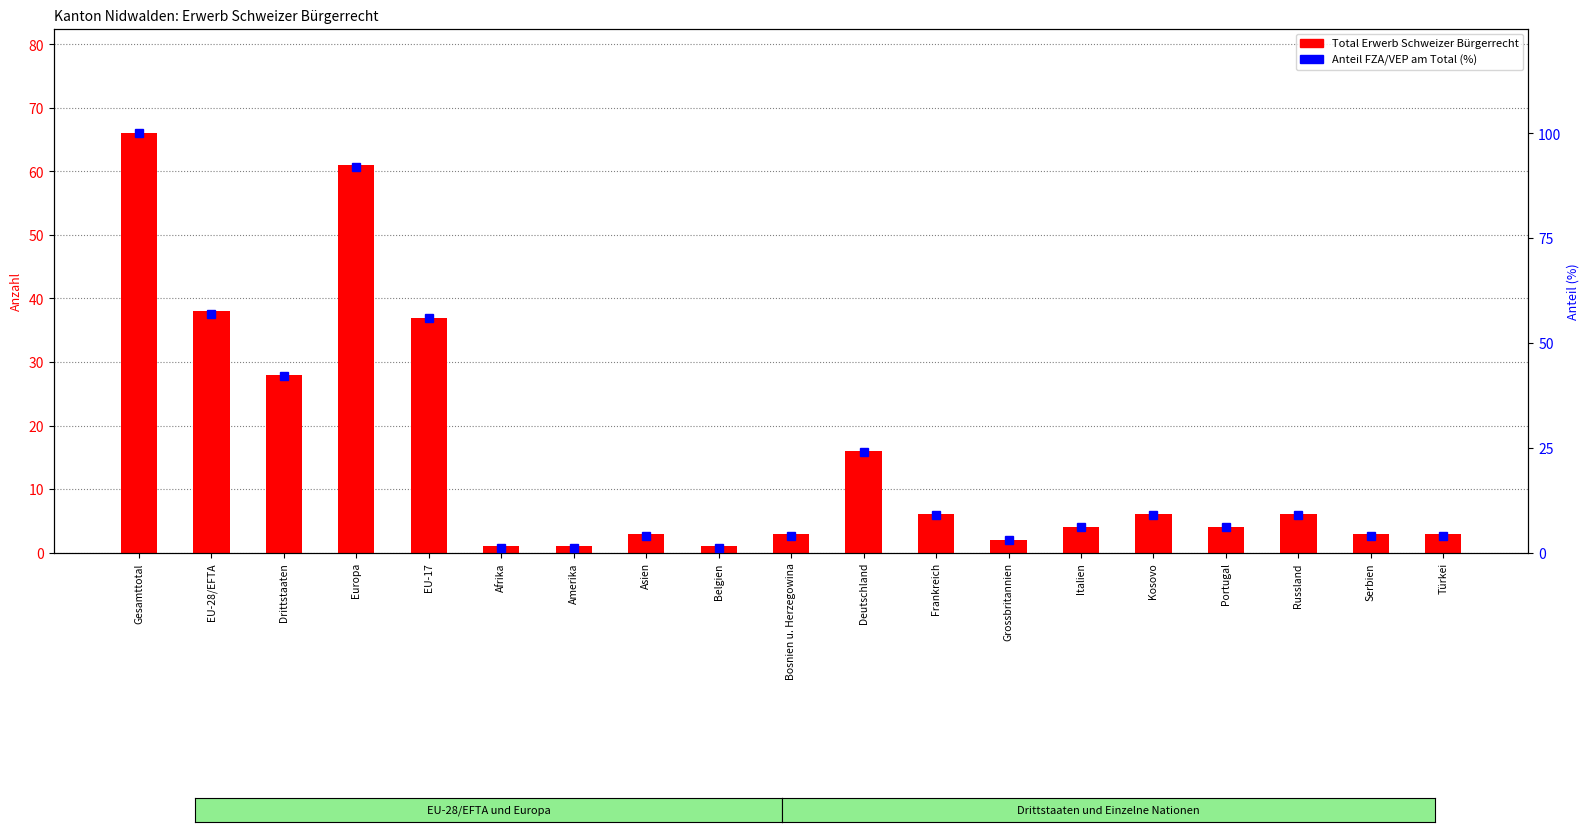

What is the difference between the Anteil FZA/VEP (%) values at Amerika and EU-17?

55